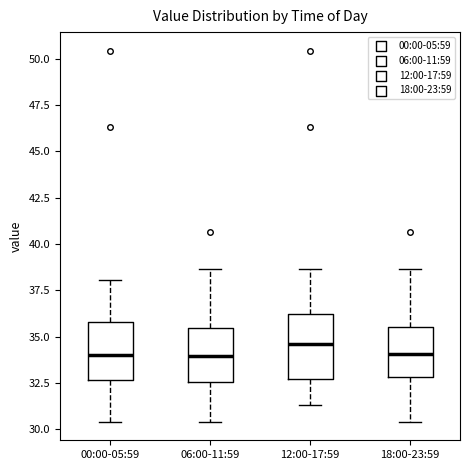

Where does the lower whisker of the box for 18:00-23:59 end on the y-axis? The values are not printed on the chart, so give them approximately, as read against the axis.

30.5